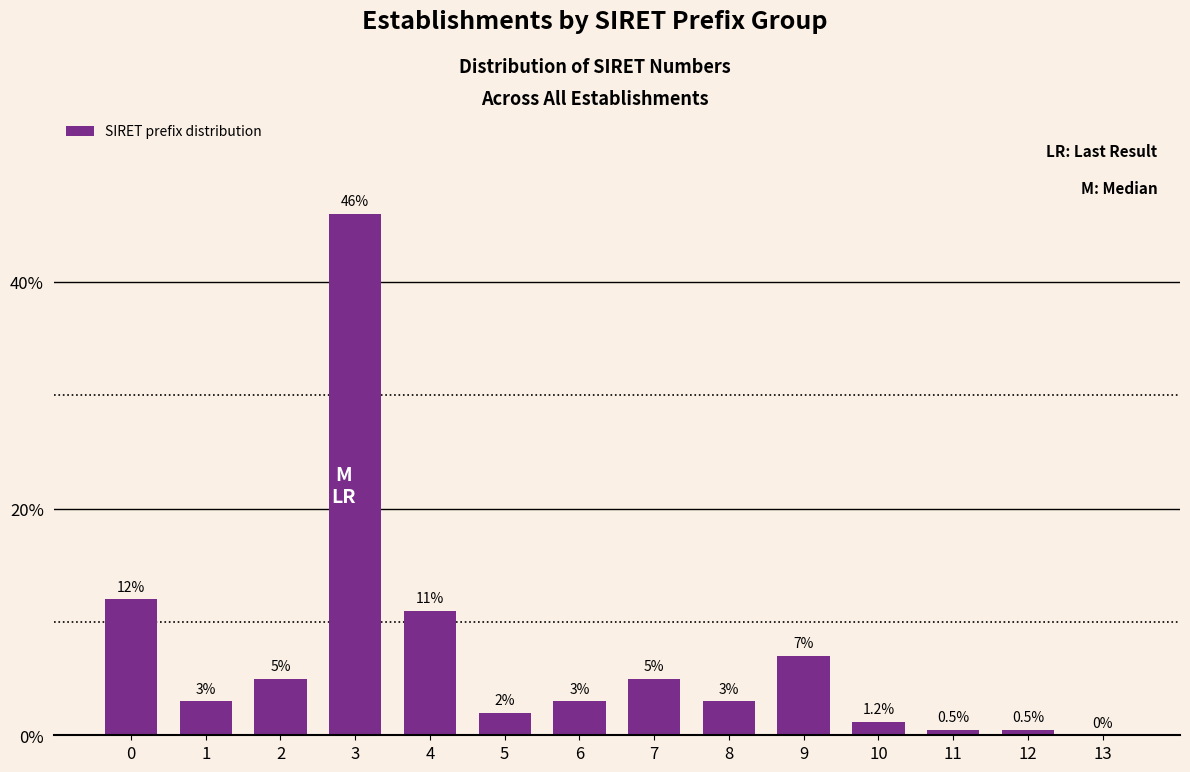

Reading left to right, list all the values displayed in this chart.

0=12.0	1=3.0	2=5.0	3=46.0	4=11.0	5=2.0	6=3.0	7=5.0	8=3.0	9=7.0	10=1.2	11=0.5	12=0.5	13=0.0